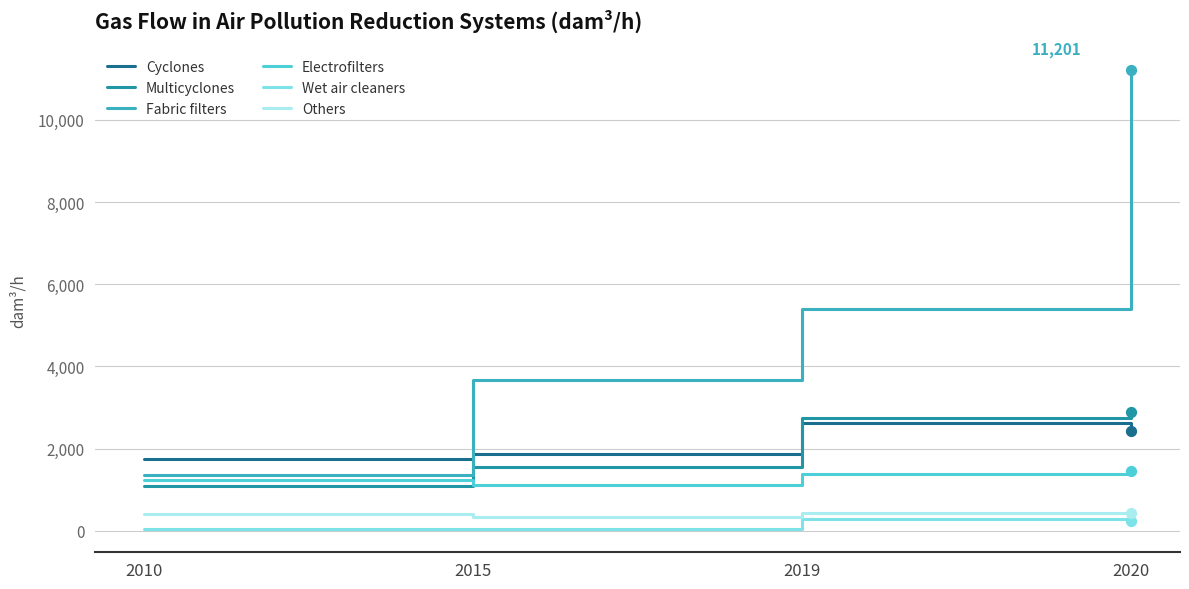

At which category is the sum across all series the highest?

2020